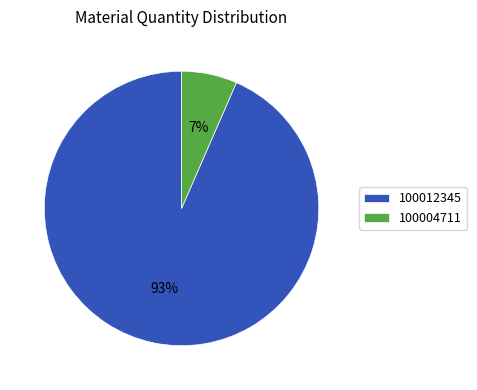

To the nearest percent, what is the combined percentage of 100012345 and 100004711?

100%